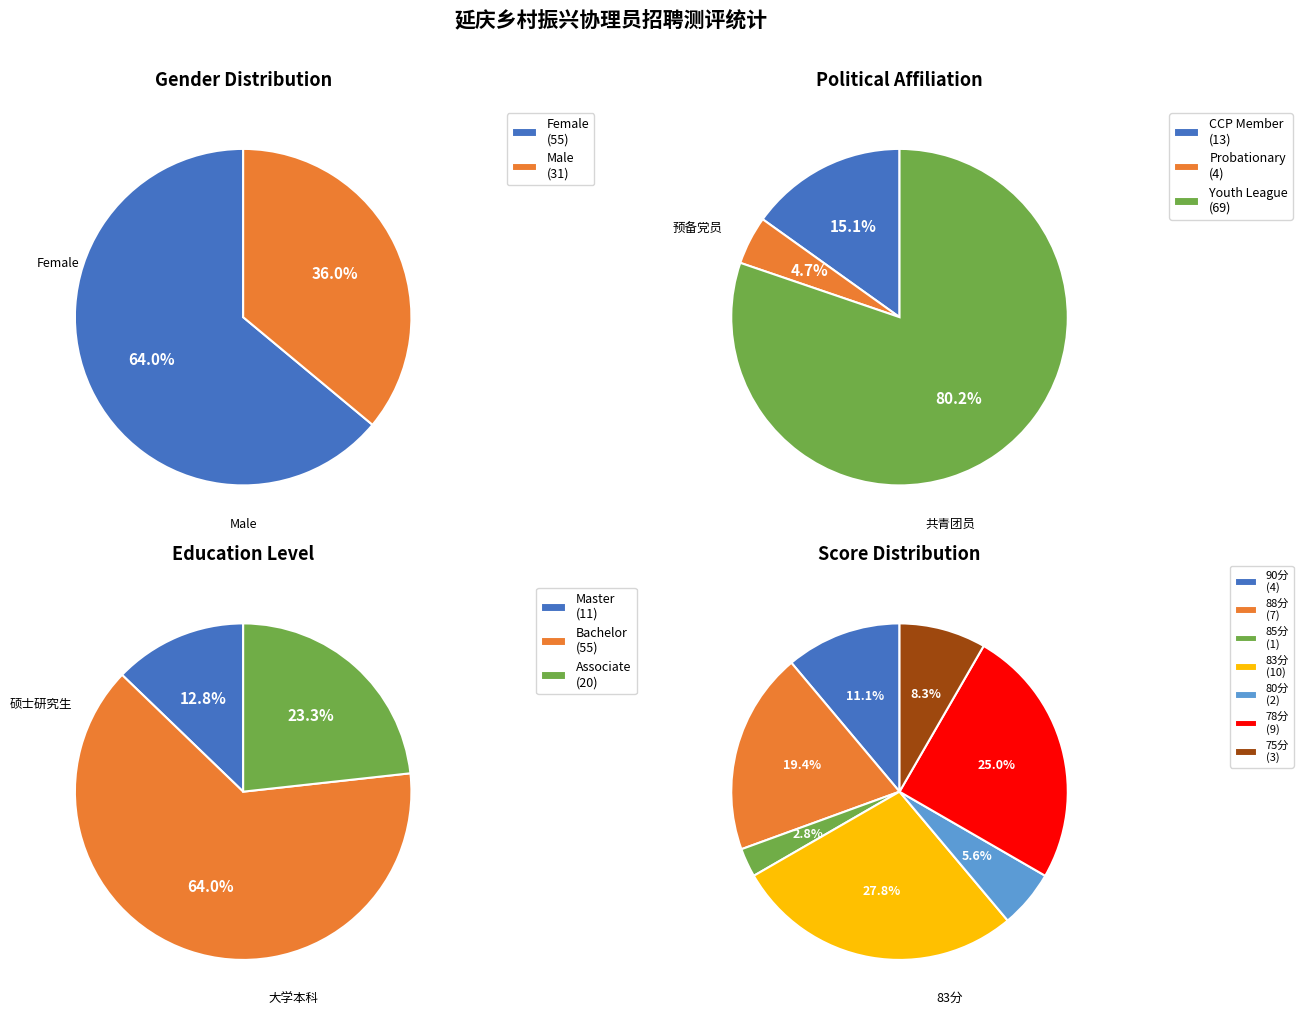

Combined, what portion of the pie is 女 and 男?

100.0%